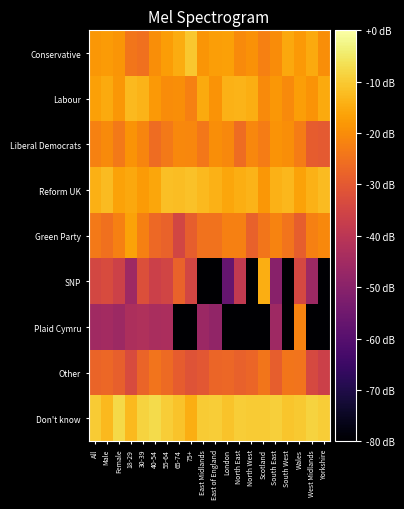

What is the total value across all series at South East?

-227.4